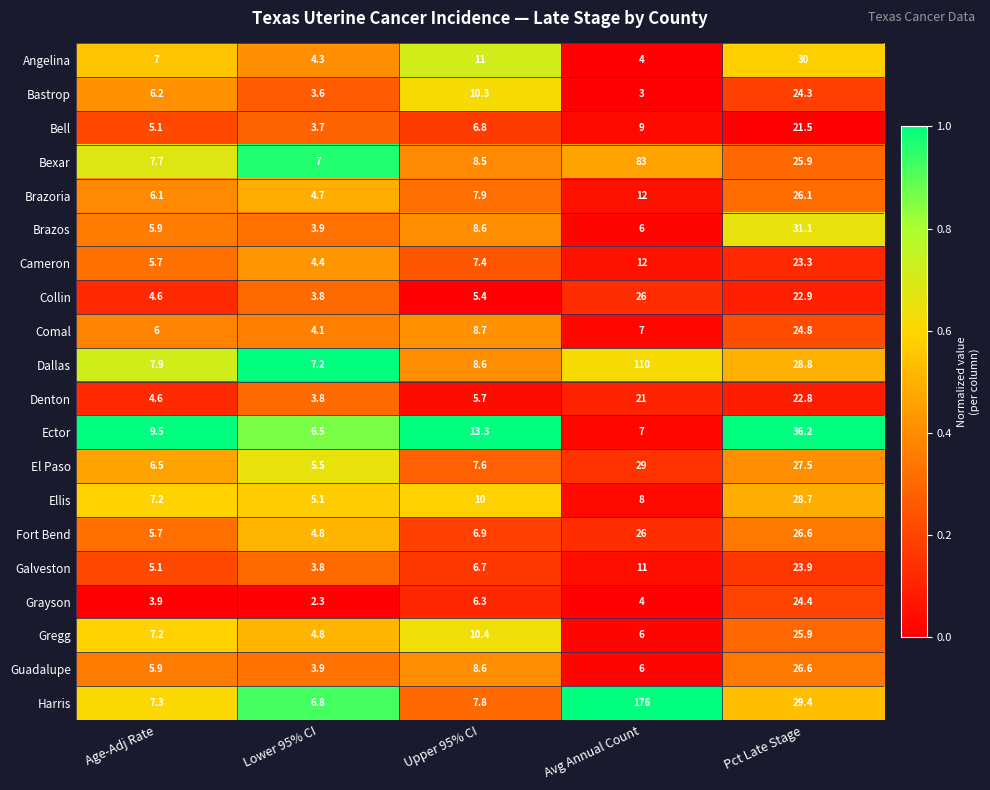

What is the sum of all Ector values?

72.5